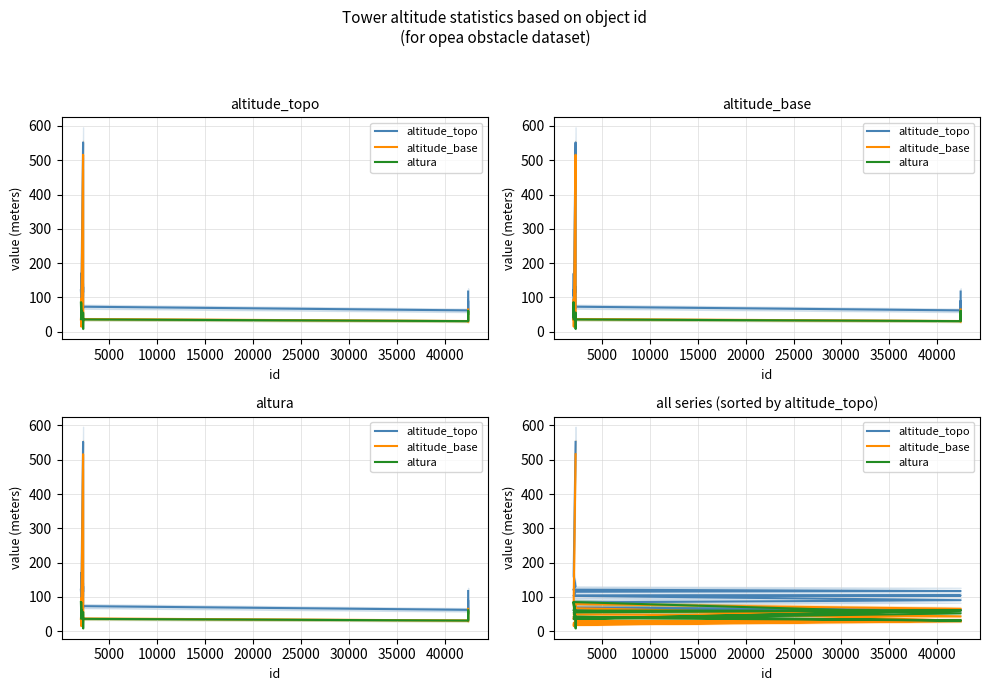

What is the value of the altitude_topo point at the 18th from the left?

170.0